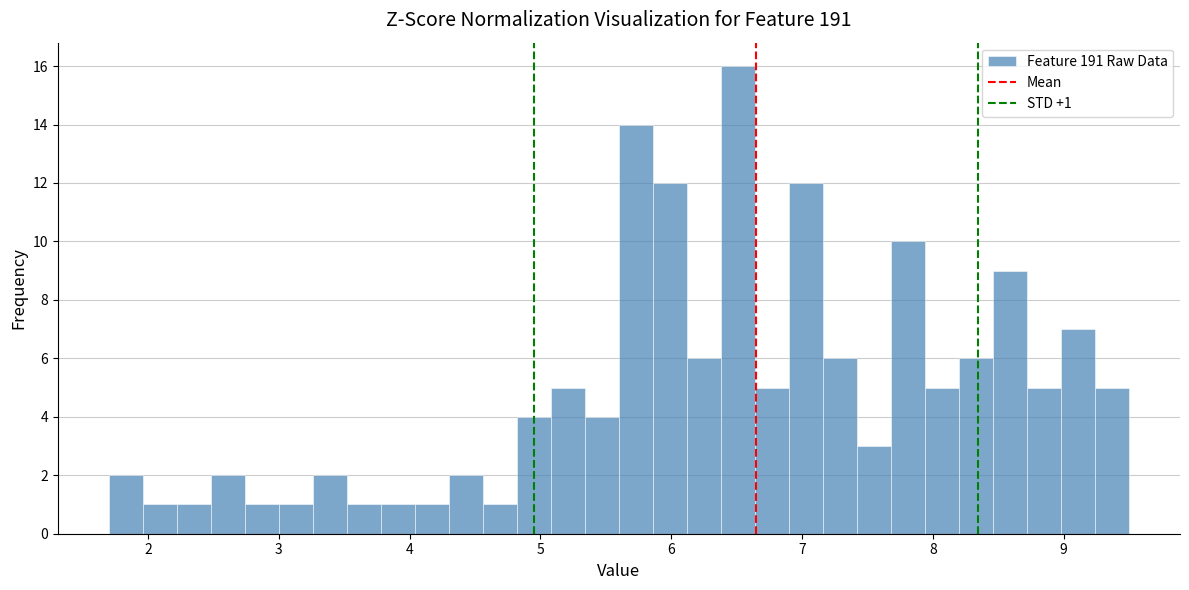

Read against the x-axis, roughly where is the centre of the tallest bar?

6.5